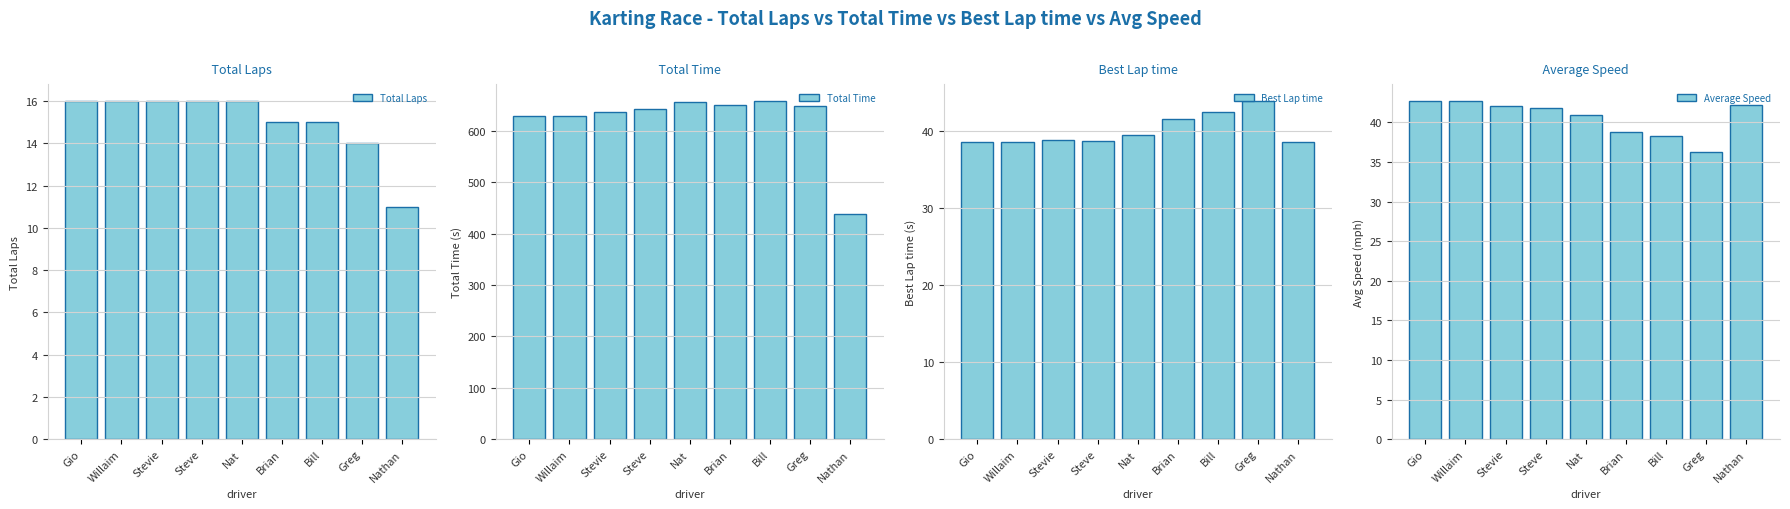

Is it true that Average Speed equals 42.2 at Nathan?

True